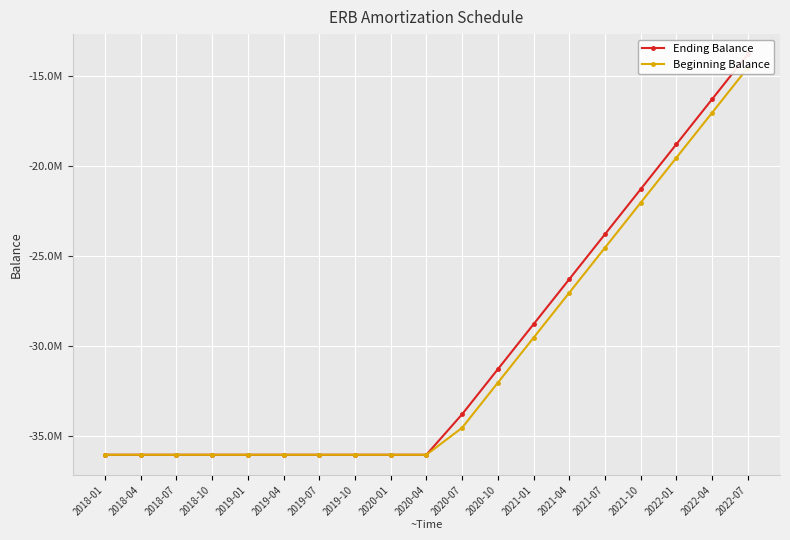

True or false: Beginning Balance and Ending Balance cross at least once.

False